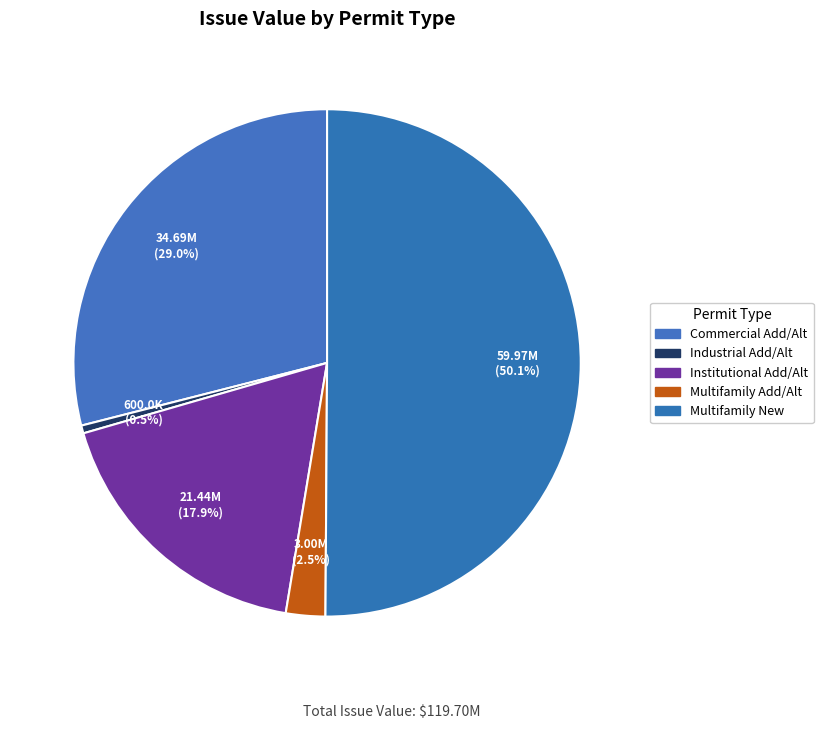

Rank the categories by value from lowest to highest.

Industrial Add/Alt, Multifamily Add/Alt, Institutional Add/Alt, Commercial Add/Alt, Multifamily New